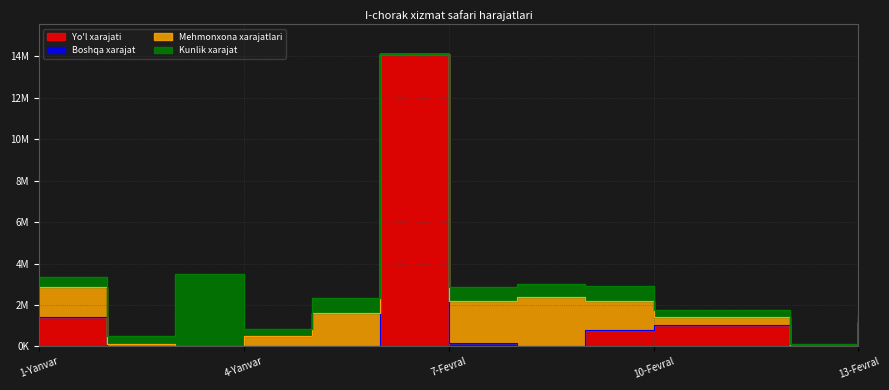

List the series in order of their peak value, lowest first.

Boshqa xarajat, Mehmonxona xarajatlari, Kunlik xarajat, Yo'l xarajati